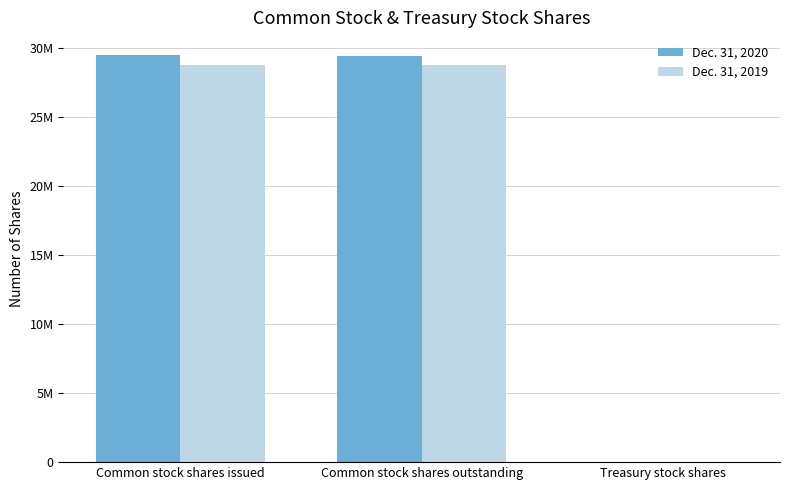

At how many categories does at least one series exceed 26431734?

2